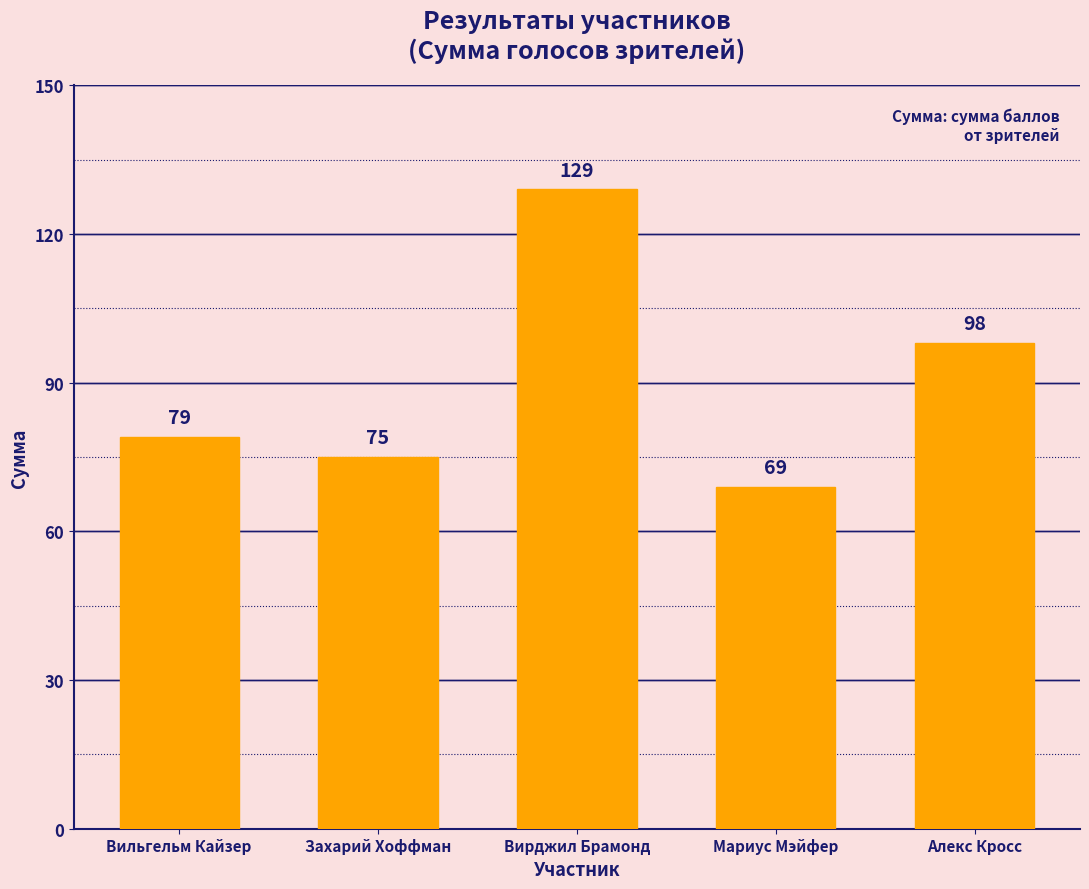

Reading left to right, extract all data points from this chart.

Вильгельм Кайзер=79	Захарий Хоффман=75	Вирджил Брамонд=129	Мариус Мэйфер=69	Алекс Кросс=98